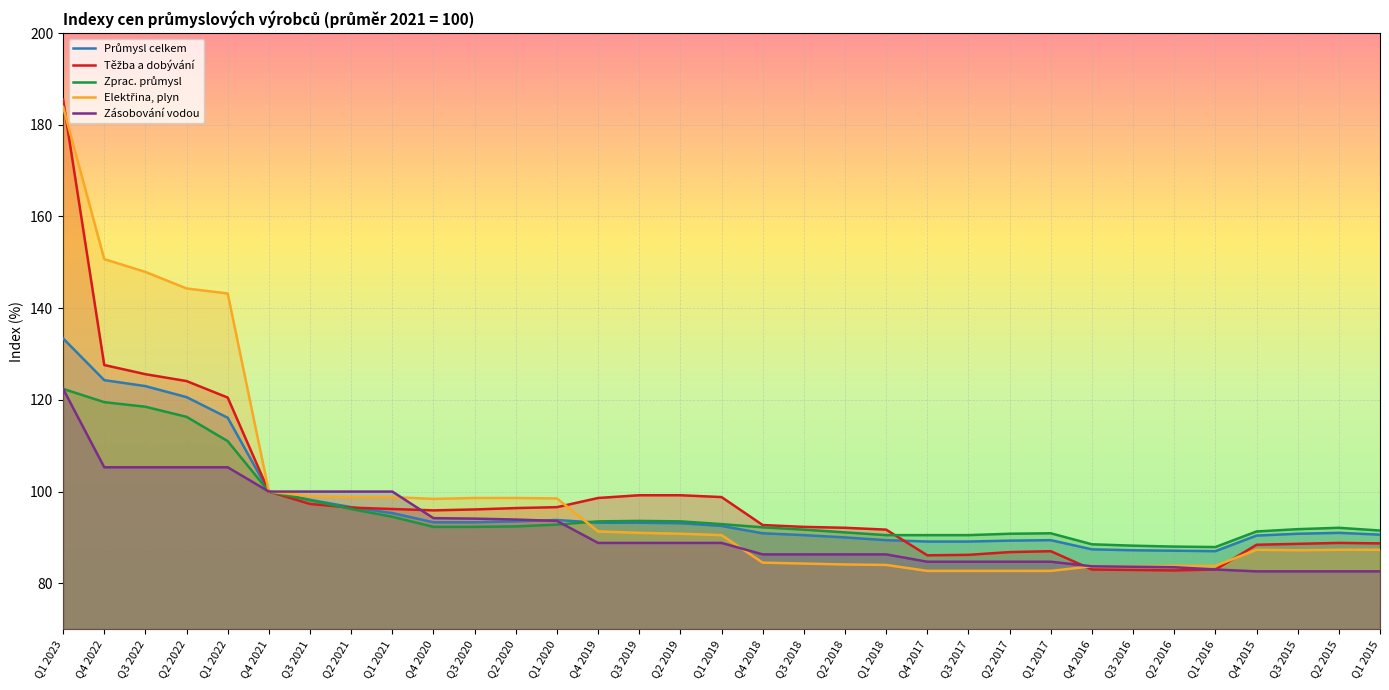

Count the number of categories in the chart.

33